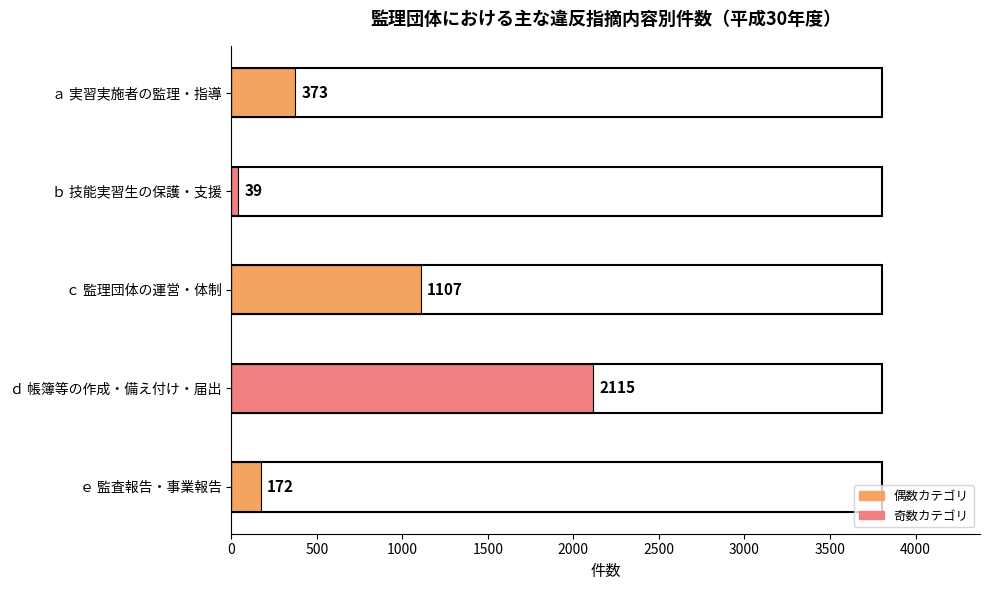

How many data points are less than 373?

2